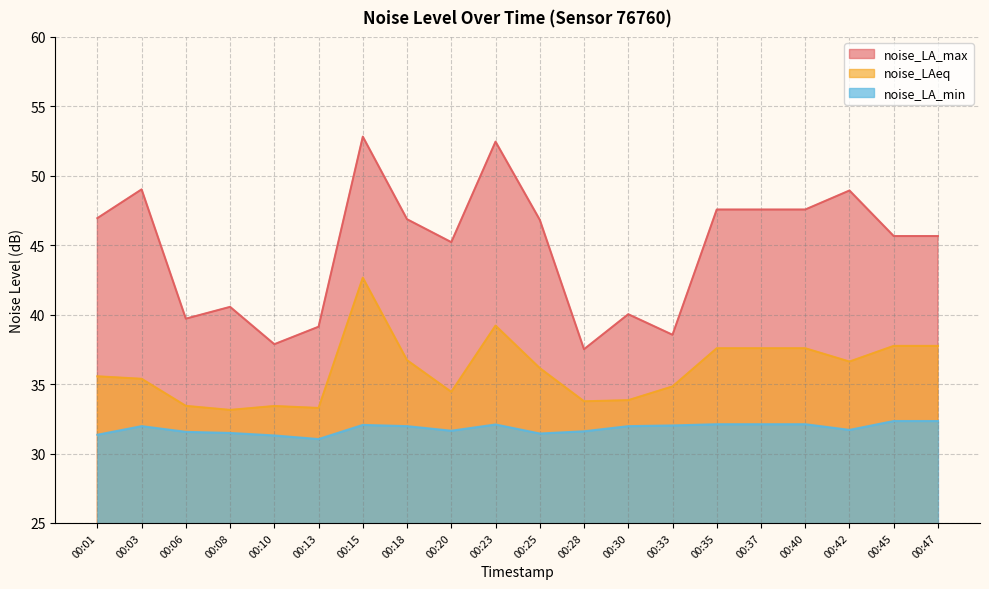

Does the chart display data point markers on the line(s)?

No